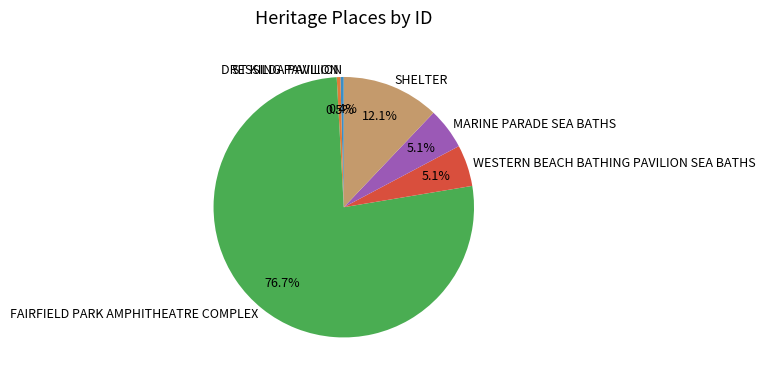

What is the largest slice in the pie chart?

FAIRFIELD PARK AMPHITHEATRE COMPLEX